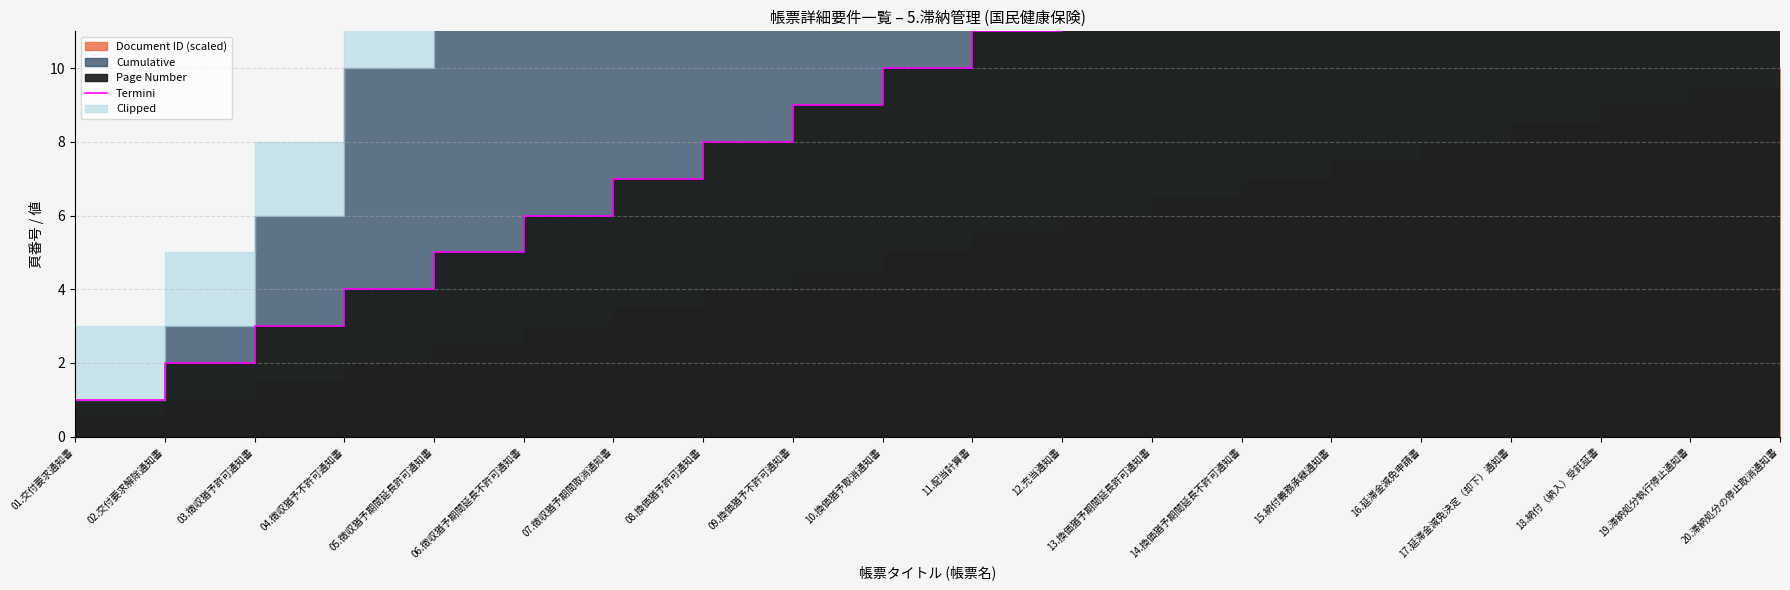

What is the difference between the values at 15.納付義務承継通知書 and 08.換価猶予許可通知書?

7